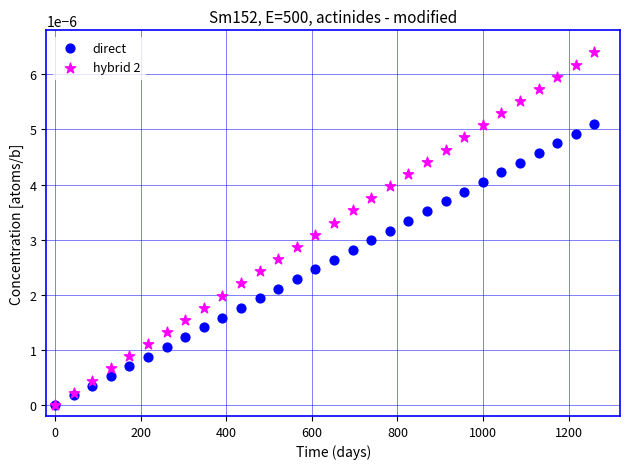

What are all the series names shown in the legend?

direct, hybrid 2